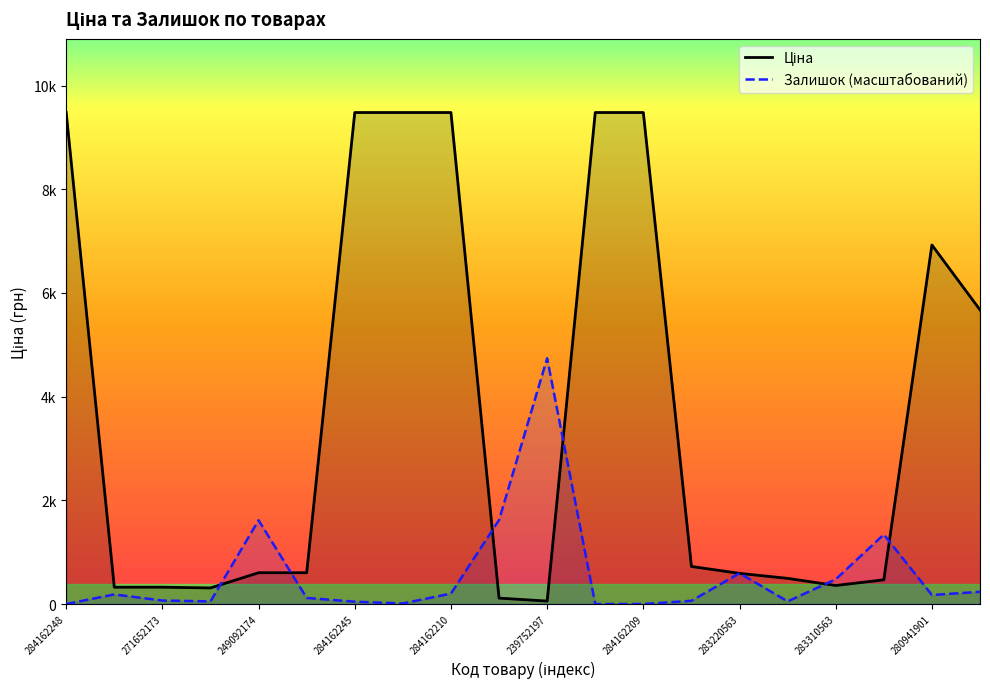

What is the highest value of the Залишок (масштабований) series?

4740.0